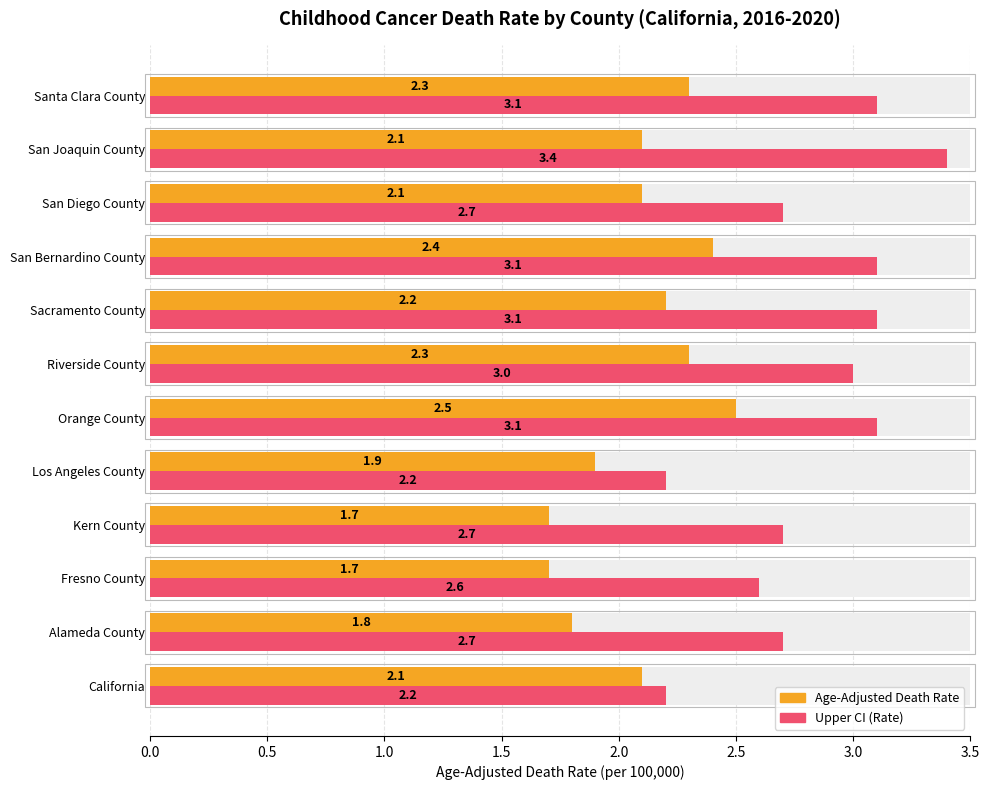

What is the value of the Age-Adjusted Death Rate bar at the 9th from the left?

2.4